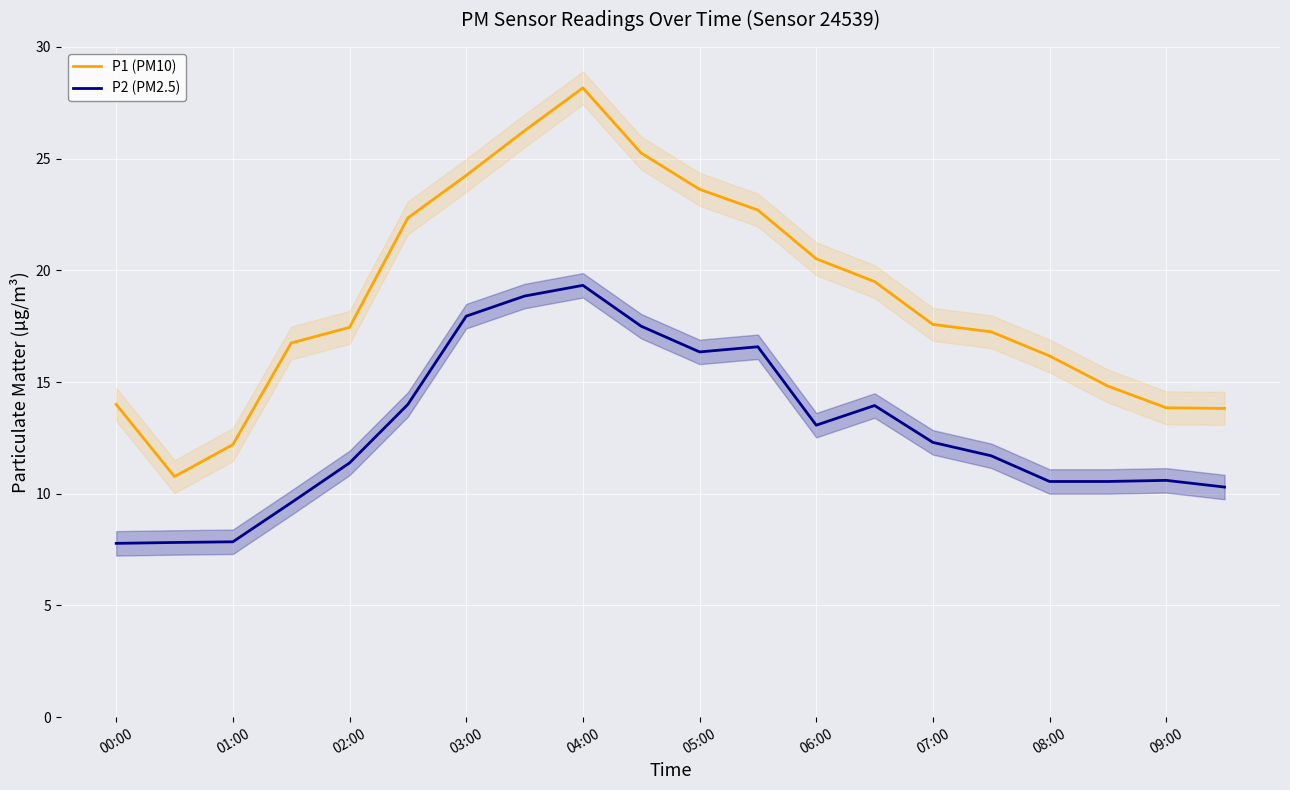

How many values in the P1 (PM10) series are below 17?

8